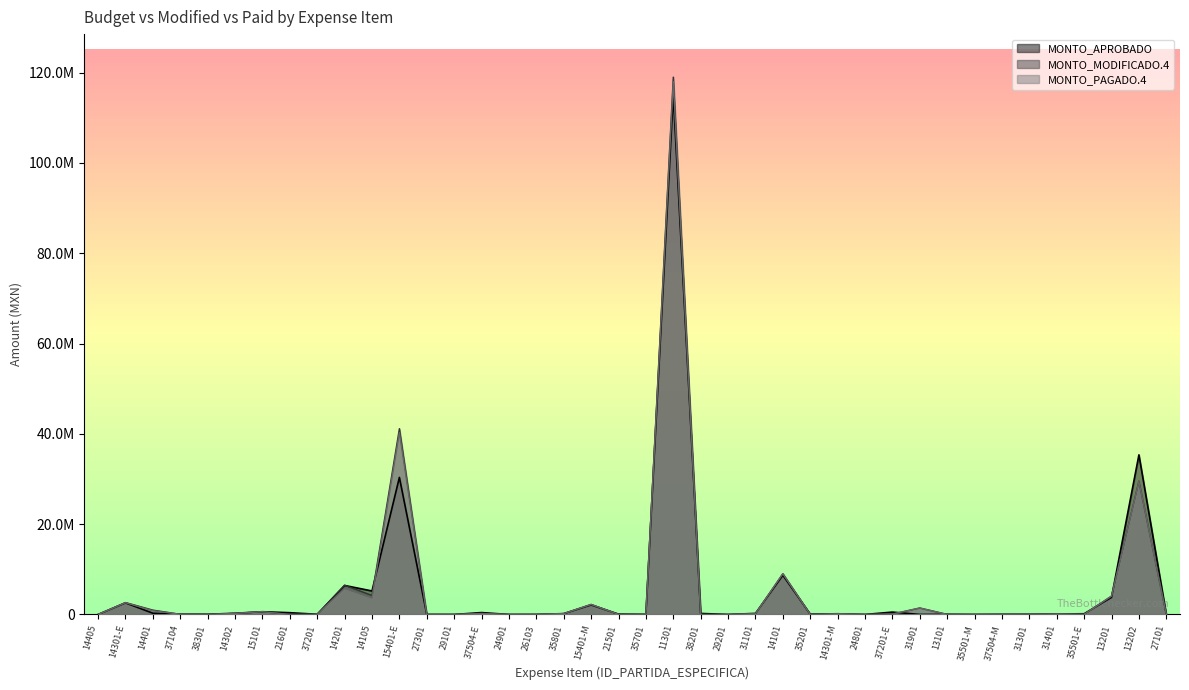

True or false: MONTO_PAGADO.4 and MONTO_MODIFICADO.4 cross at least once.

False